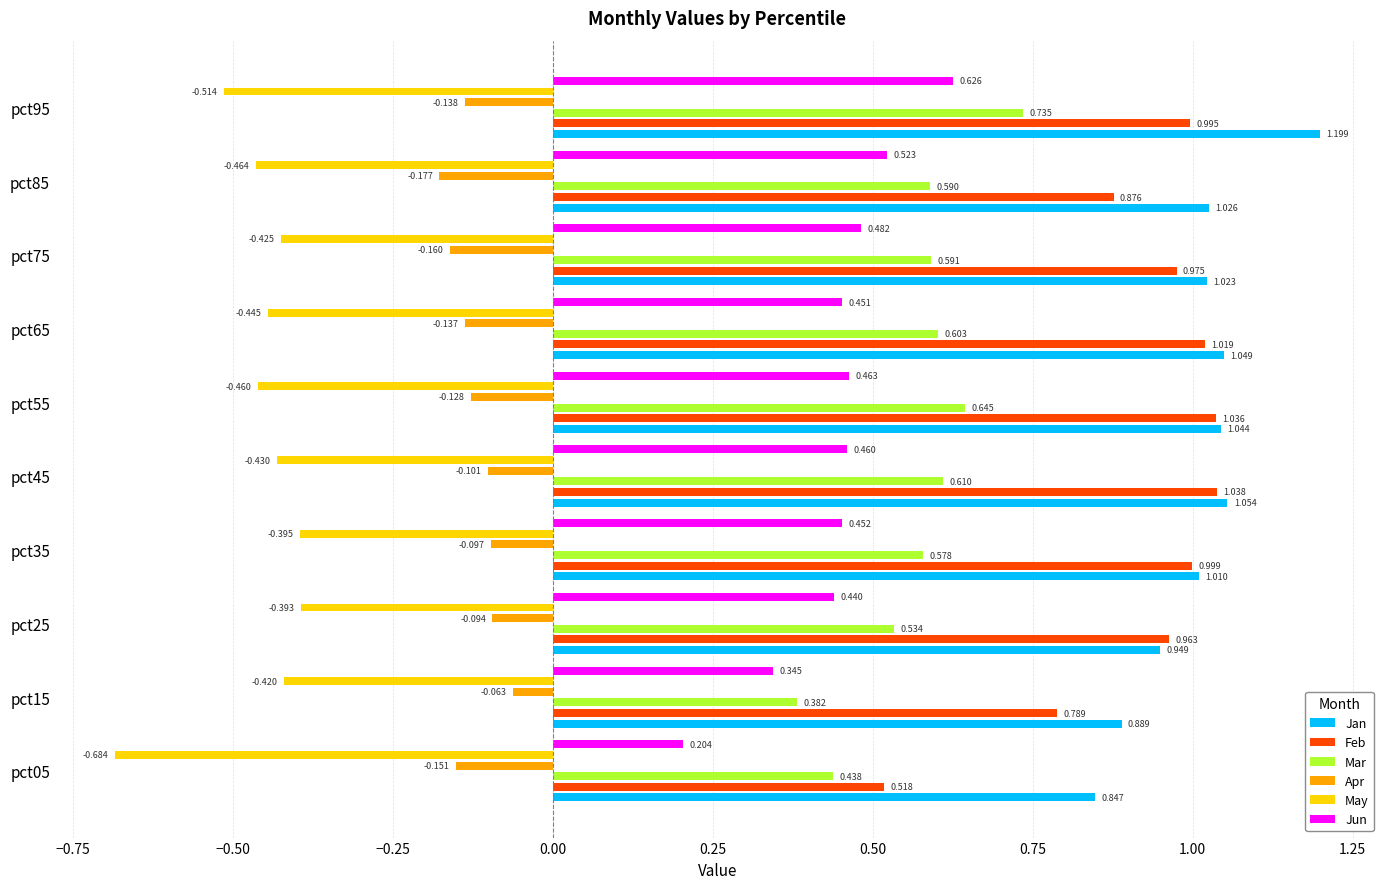

The value of Jan at pct65 is 1.0. True or false?

True